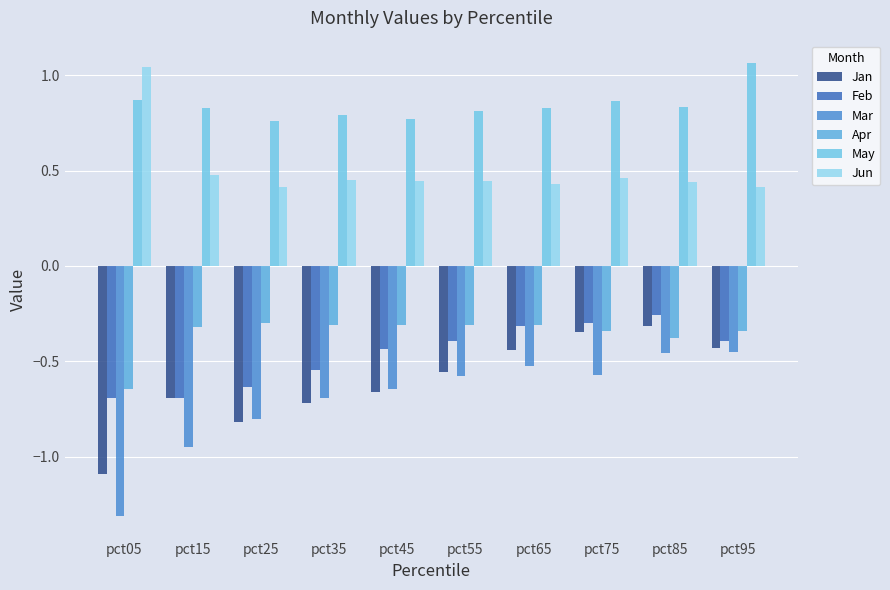

Which series has the largest range (max minus min)?

Mar